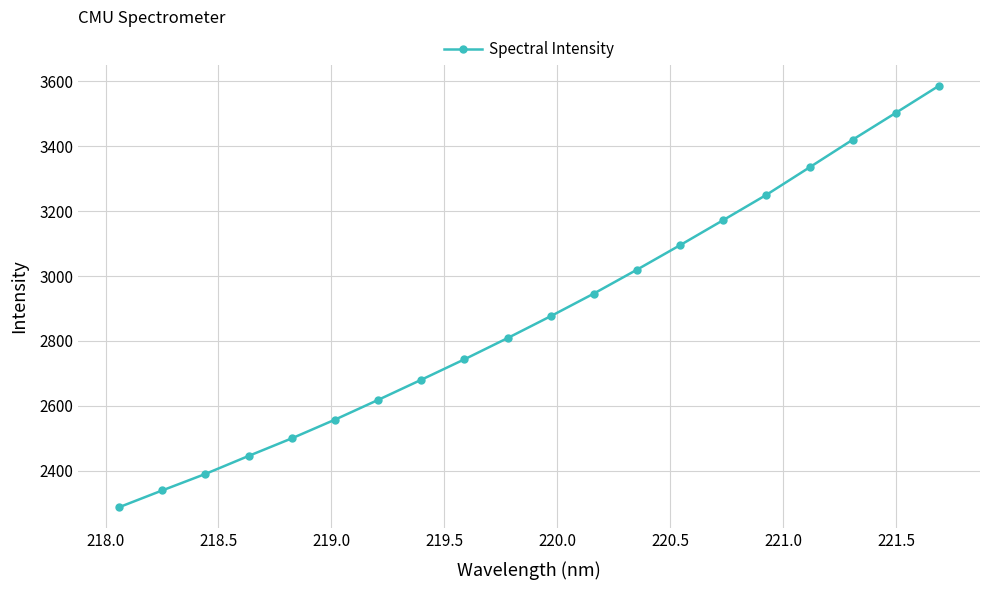

Reading left to right, what are all the values shown in this chart?

2287.4	2339.2	2390.0	2445.4	2499.7	2557.3	2618.1	2680.2	2743.3	2808.7	2876.2	2946.0	3019.6	3095.2	3172.4	3250.3	3334.9	3420.1	3502.8	3586.2